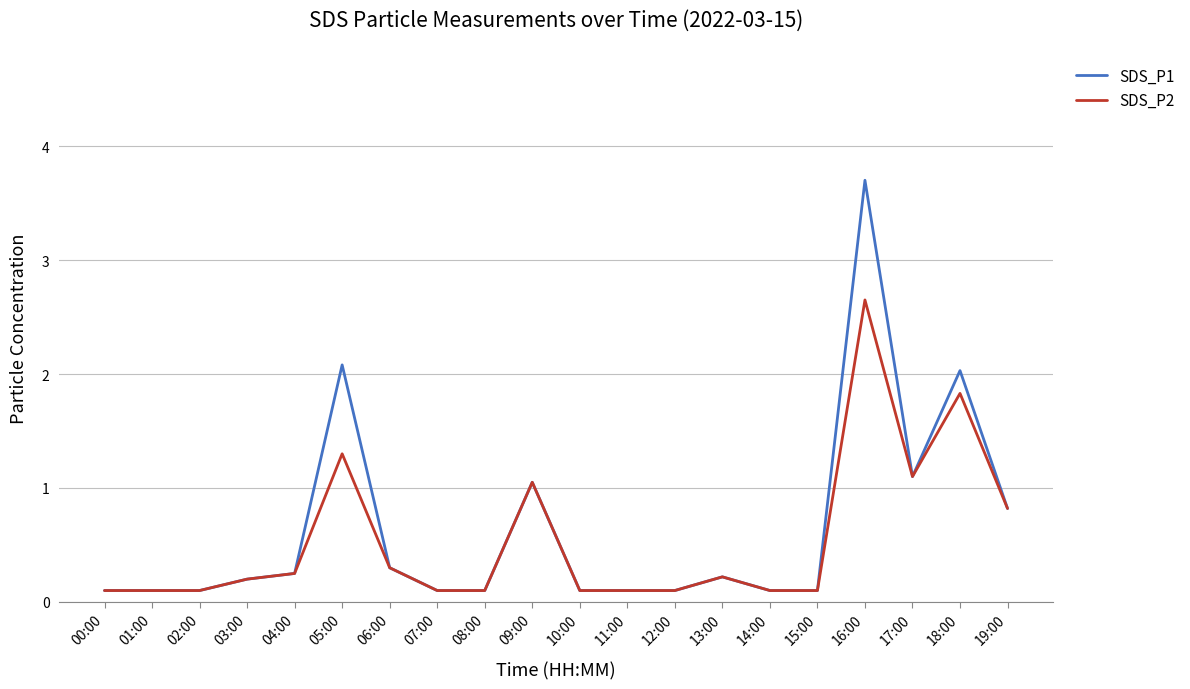

Is this an area chart (filled region under the line)?

No